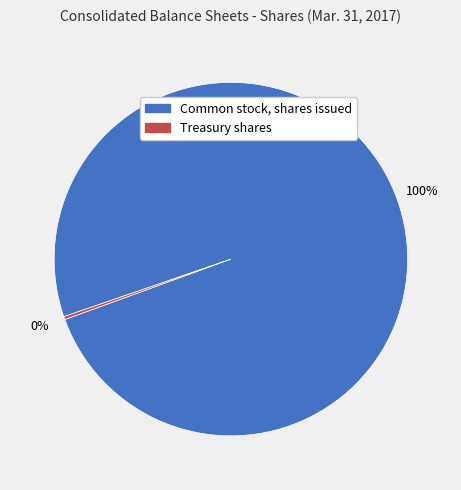

The Common stock, shares issued slice represents 100% of the pie. True or false?

True